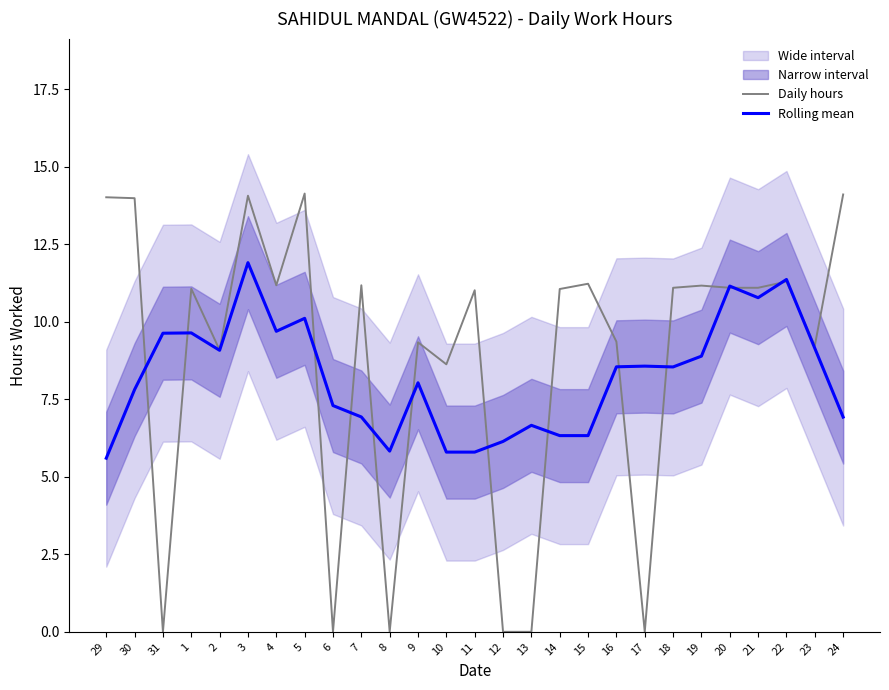

List the labels in order of Rolling mean value, smallest first.

29, 10, 11, 8, 12, 14, 15, 13, 24, 7, 6, 30, 9, 18, 16, 17, 19, 2, 23, 31, 1, 4, 5, 21, 20, 22, 3